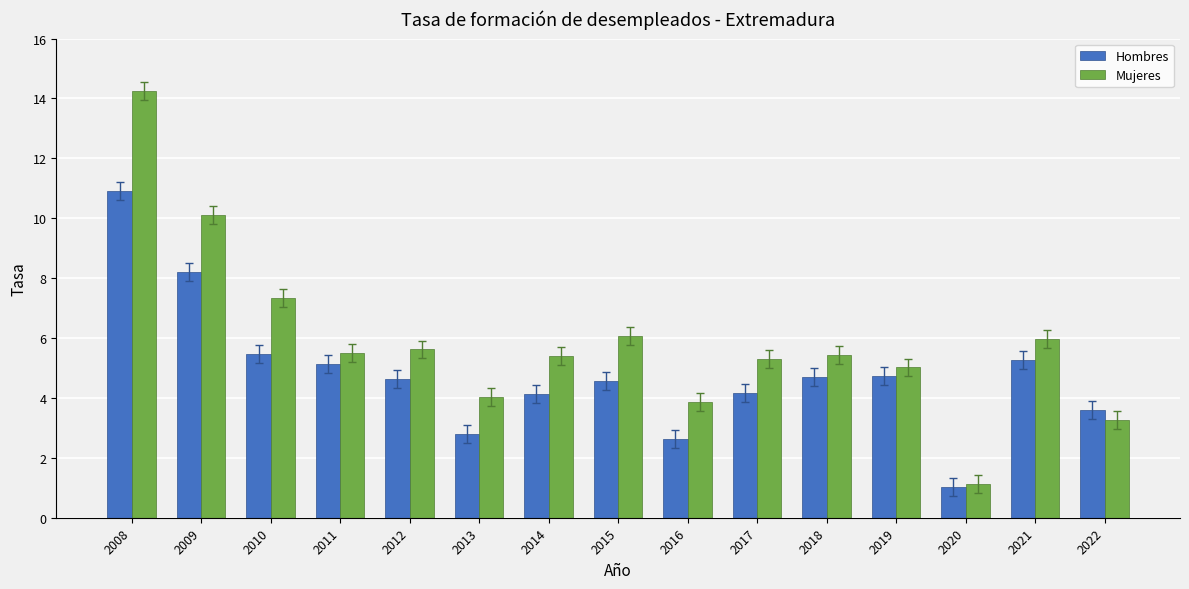

At which label is Hombres closest to 5?

2011